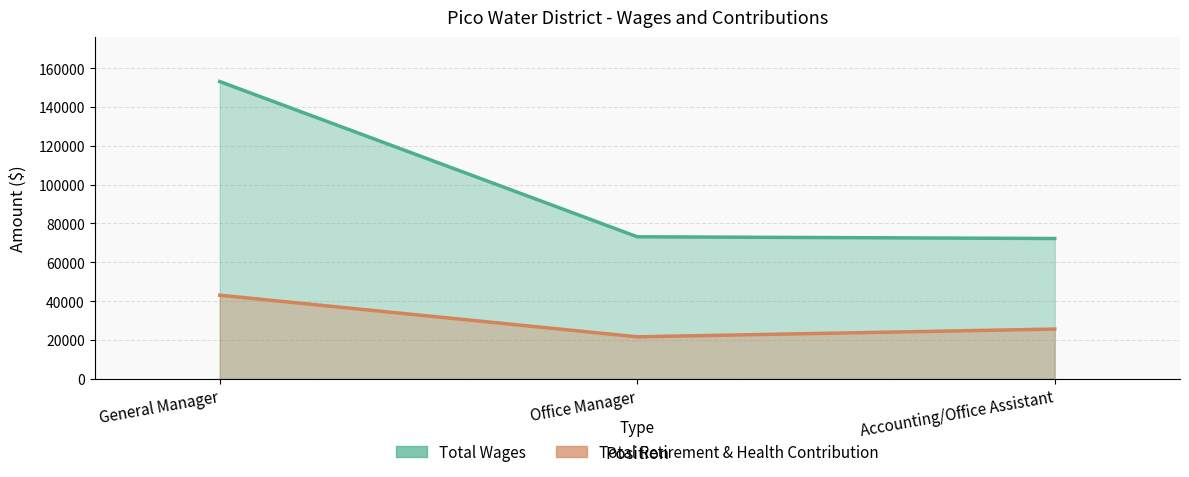

The value of Total Retirement & Health Contribution at General Manager is 43094. True or false?

True